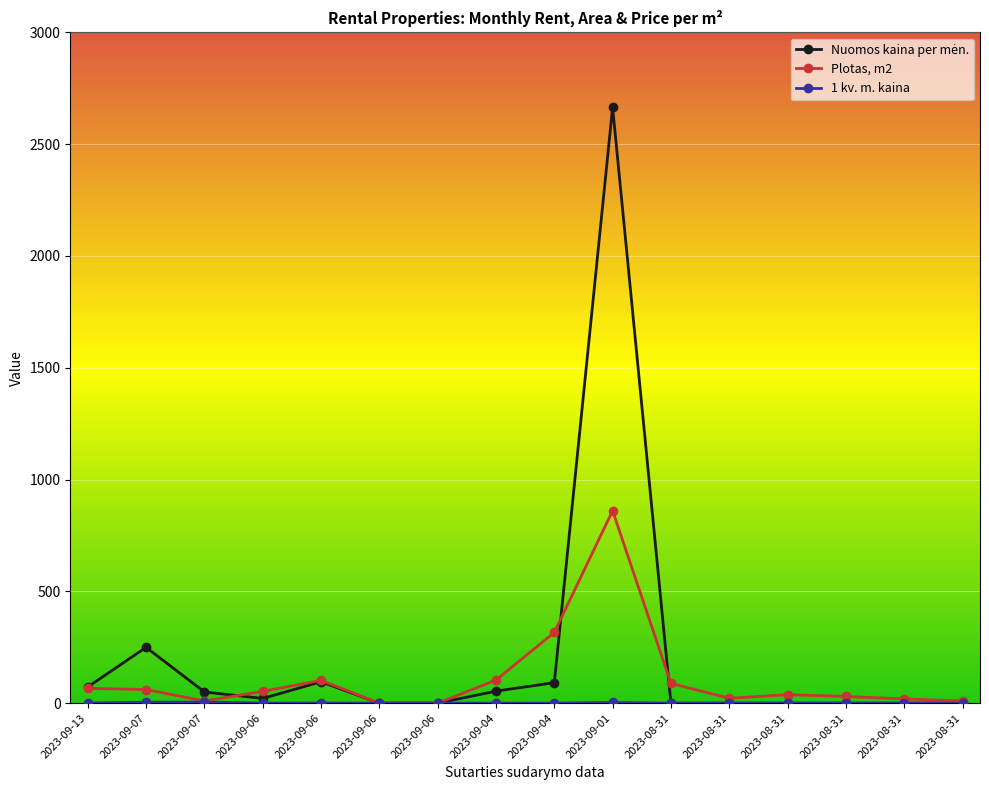

True or false: Plotas, m2 and 1 kv. m. kaina intersect in this chart.

False